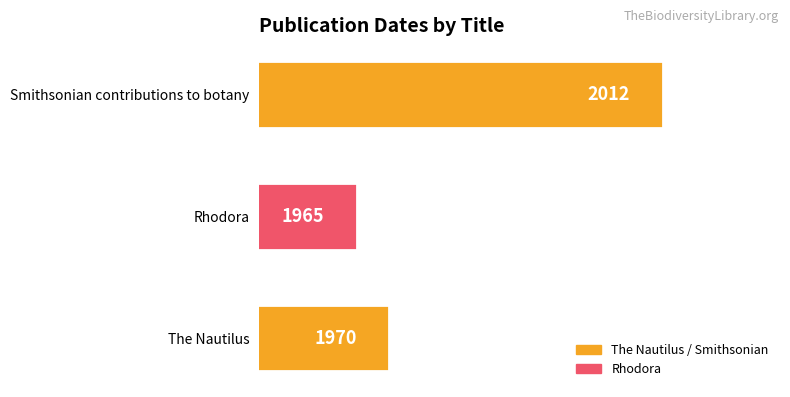

True or false: the data shows 1965 at Rhodora.

True